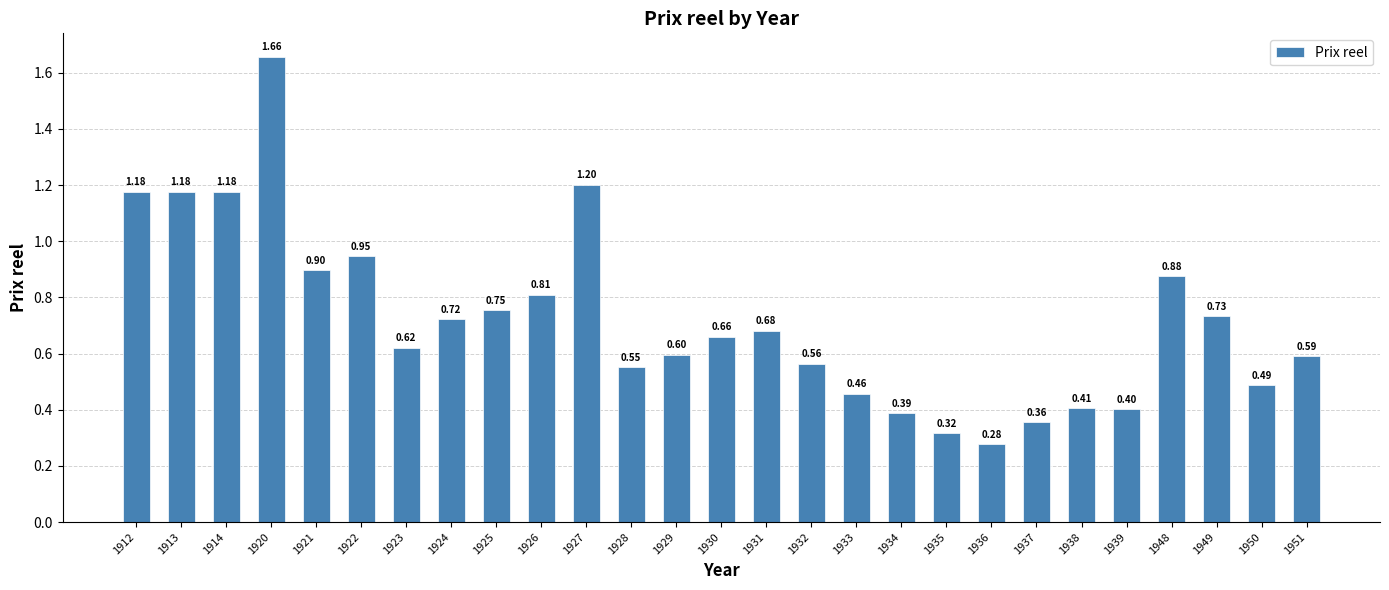

What is the change in value from 1926 to 1950?

-0.3